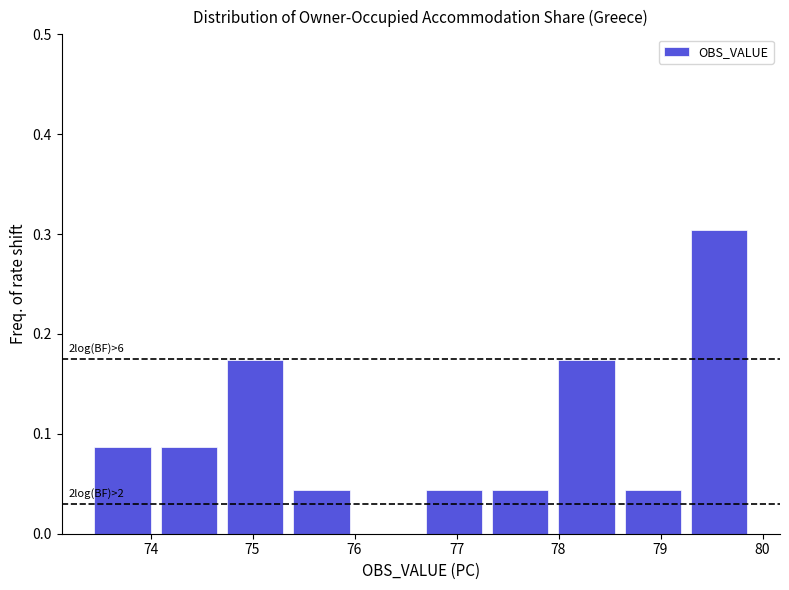

Which range on the x-axis has the tallest bar?

79.25 to 79.90